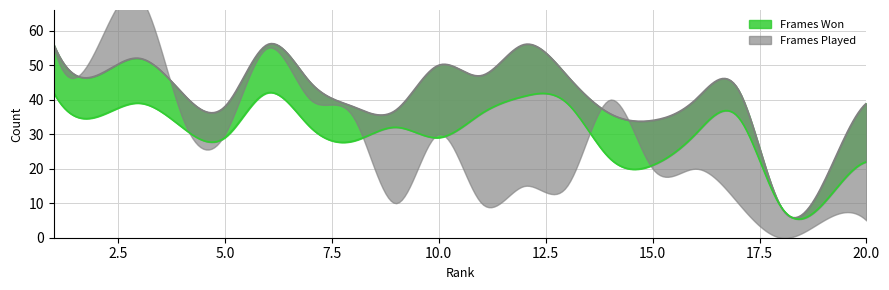

True or false: Frames Lost has a value of 14 at 6.

True